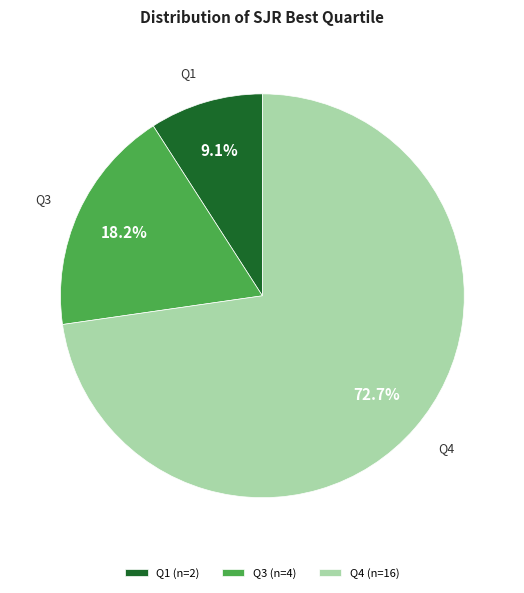

Rank the categories by value from lowest to highest.

Q1, Q3, Q4